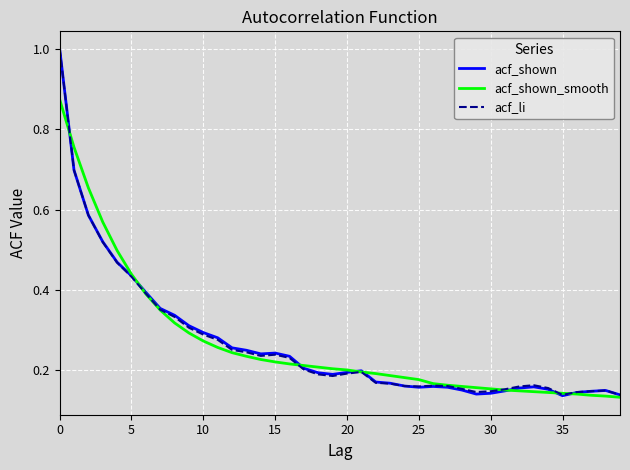

What is the greatest value displayed?

1.0